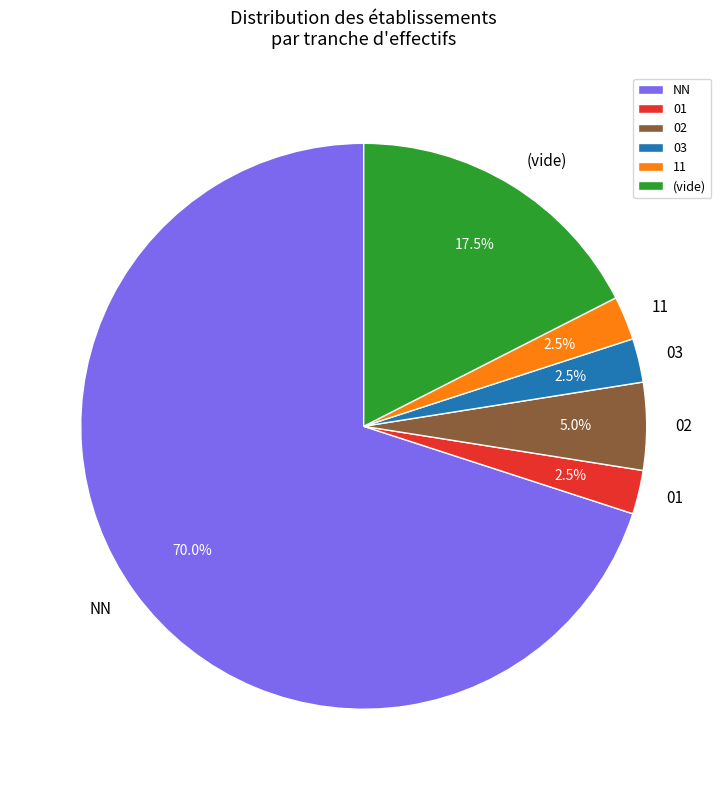

What is the majority slice?

NN